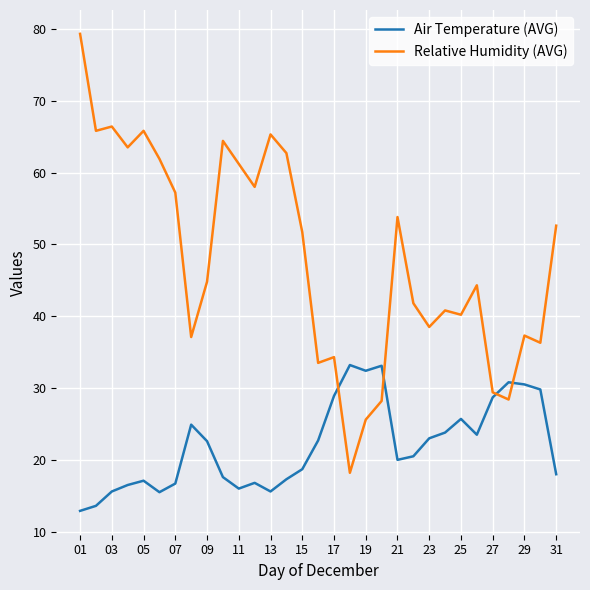

Which series has the largest total across all categories?

Relative Humidity (AVG)